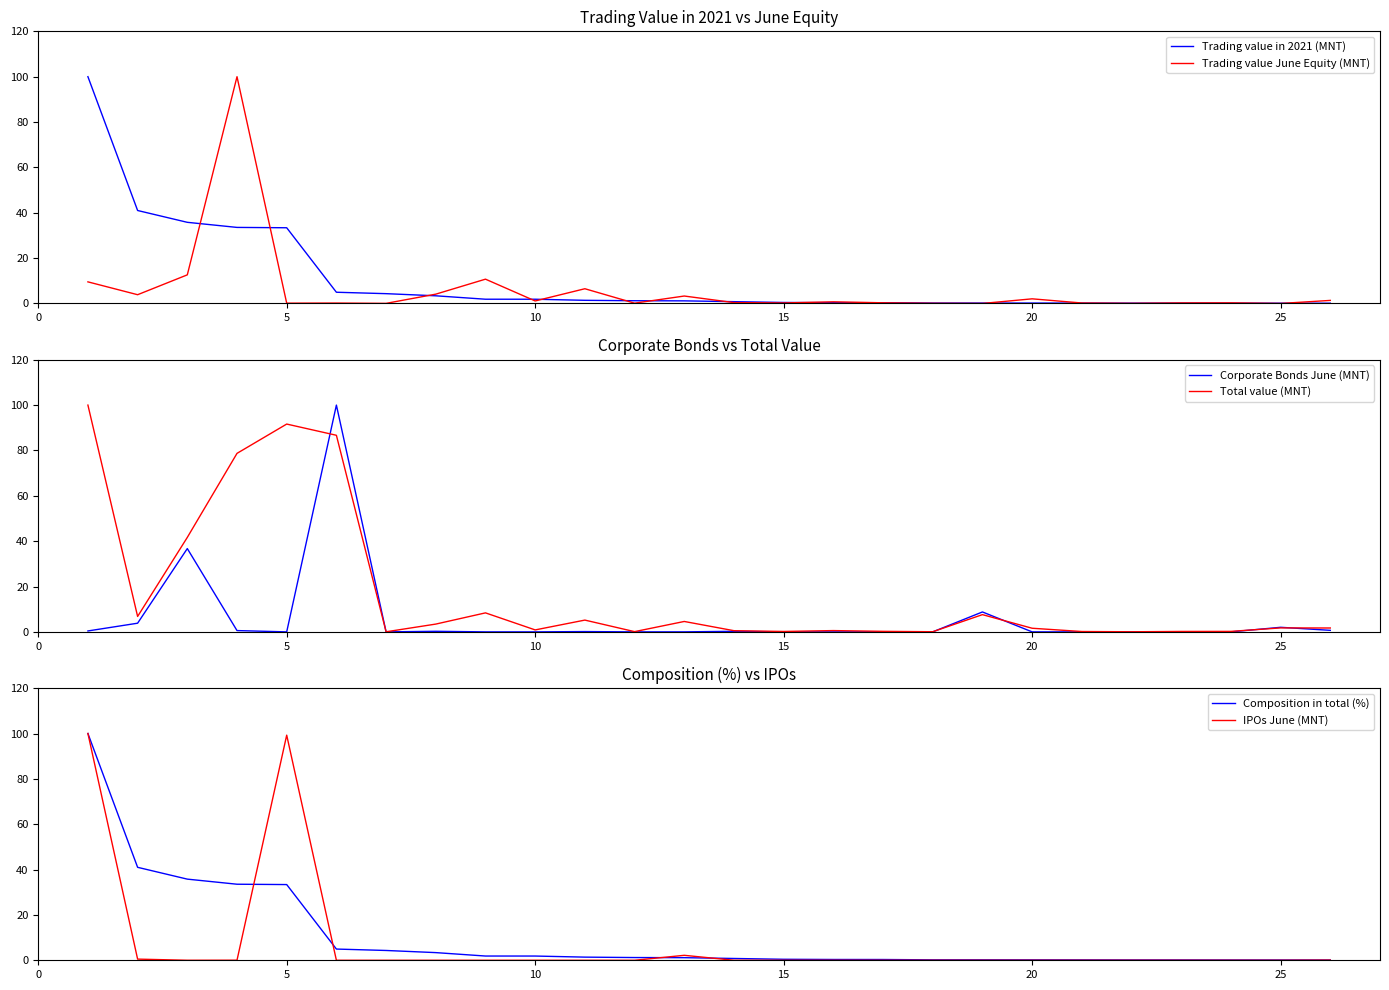

Reading right to left, extract all data points from this chart.

Trading value in 2021 (MNT): 0.1	0.1	0.1	0.1	0.1	0.2	0.2	0.2	0.2	0.3	0.3	0.4	0.8	1.1	1.2	1.4	1.9	1.9	3.4	4.3	4.9	33.4	33.5	35.8	41.0	100.0
Trading value June Equity (MNT): 1.4	0.0	0.3	0.2	0.1	0.2	2.0	0.0	0.1	0.3	0.7	0.2	0.4	3.3	0.1	6.5	1.1	10.7	4.1	0.0	0.2	0.1	100.0	12.6	3.9	9.5
Corporate Bonds June (MNT): 0.7	2.0	0.0	0.0	0.0	0.0	0.0	8.8	0.0	0.0	0.0	0.0	0.2	0.0	0.0	0.1	0.0	0.0	0.3	0.0	100.0	0.0	0.6	36.7	3.8	0.4
Total value (MNT): 1.7	1.7	0.2	0.2	0.0	0.2	1.6	7.6	0.1	0.2	0.6	0.2	0.5	4.6	0.1	5.2	0.9	8.4	3.4	0.0	86.7	91.6	78.7	41.7	6.8	100.0
Composition in total (%): 0.1	0.1	0.1	0.1	0.1	0.2	0.2	0.2	0.2	0.3	0.3	0.4	0.8	1.1	1.2	1.4	1.9	1.9	3.4	4.3	4.9	33.4	33.5	35.8	41.0	100.0
IPOs June (MNT): 0.1	0.0	0.0	0.0	0.0	0.0	0.0	0.0	0.0	0.0	0.0	0.0	0.0	2.2	0.0	0.0	0.0	0.0	0.0	0.0	0.0	99.3	0.0	0.0	0.5	100.0